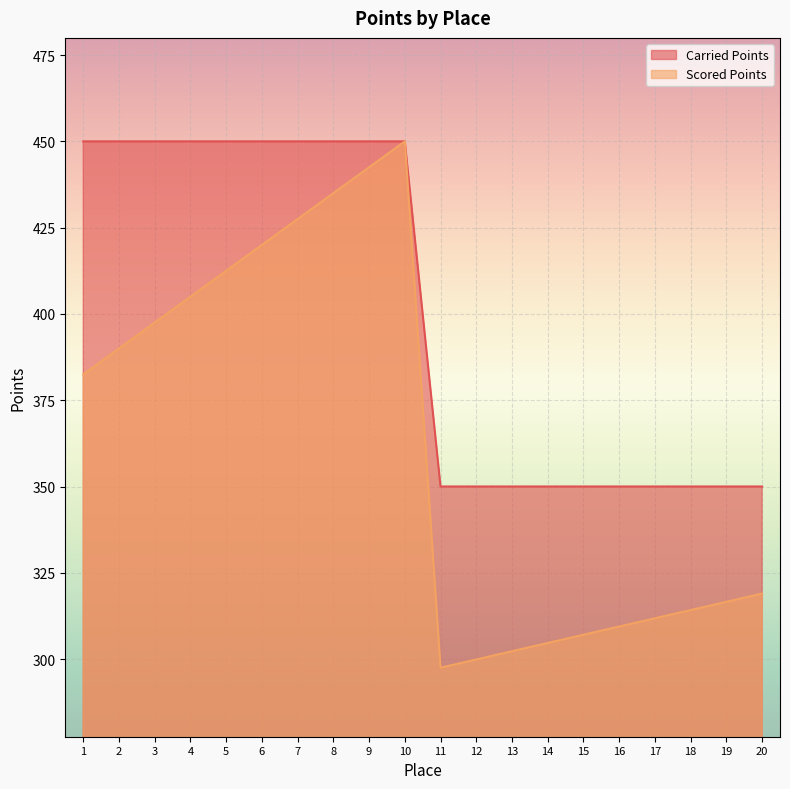

At 19, list the series in order from smallest to largest.

Scored Points, Carried Points